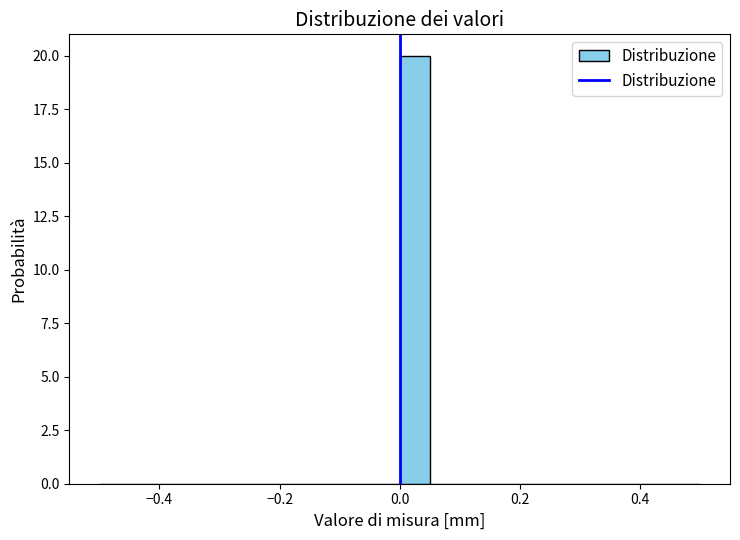

Around what value on the x-axis is the tallest bar? Give the approximate position of its centre, as read against the axis.

0.02